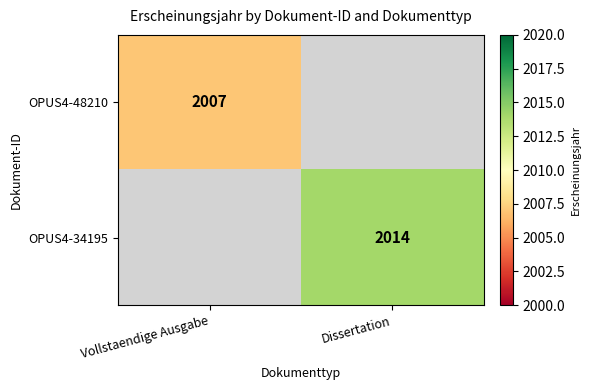

Is the value of OPUS4-48210 at Vollstaendige Ausgabe greater than the value of OPUS4-34195 at Dissertation?

No